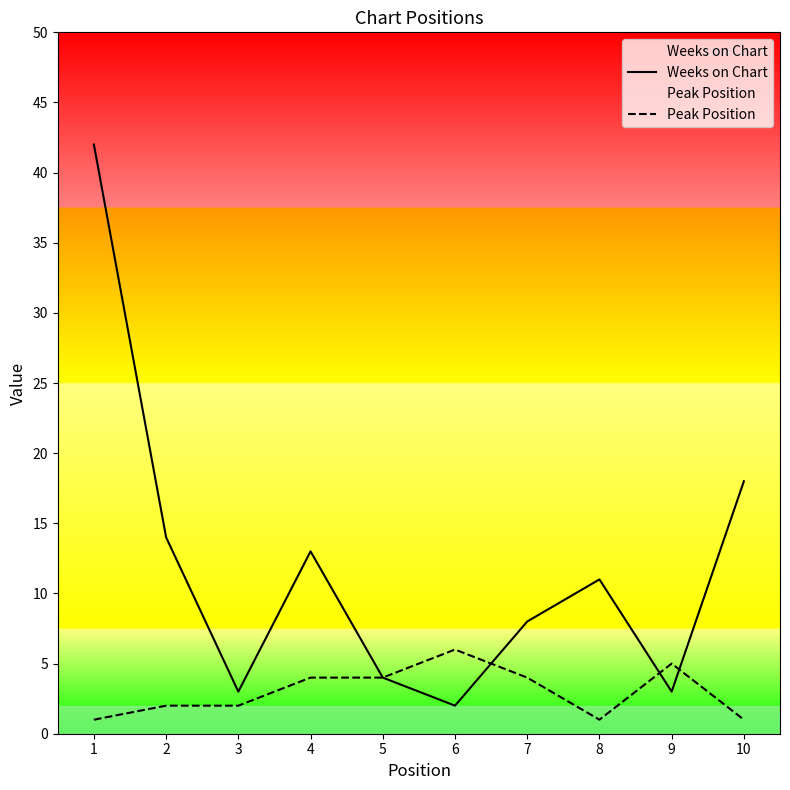

Which has a higher value, 9 or 8?

8